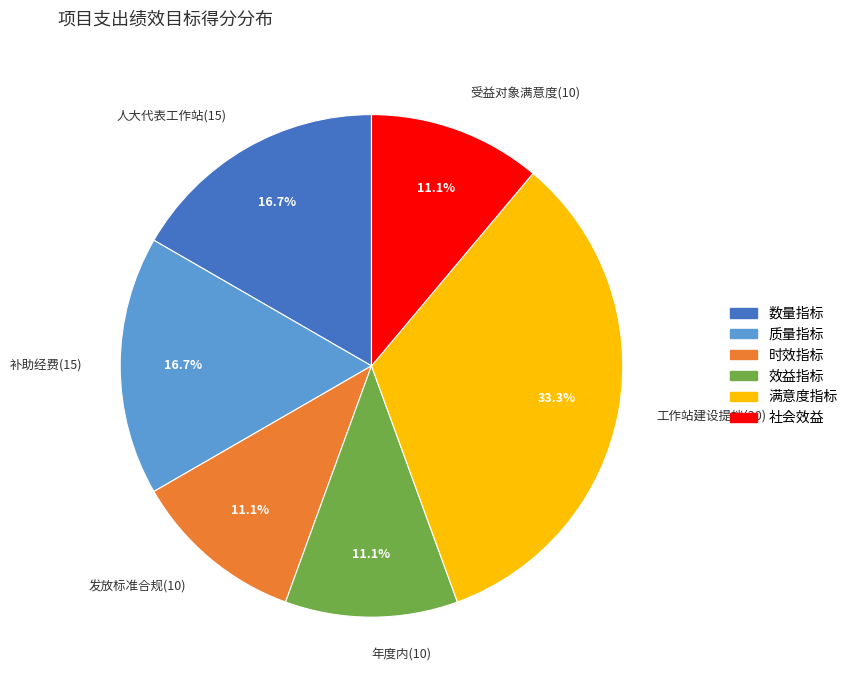

What portion of the pie excludes 年度内(10)?

88.9%